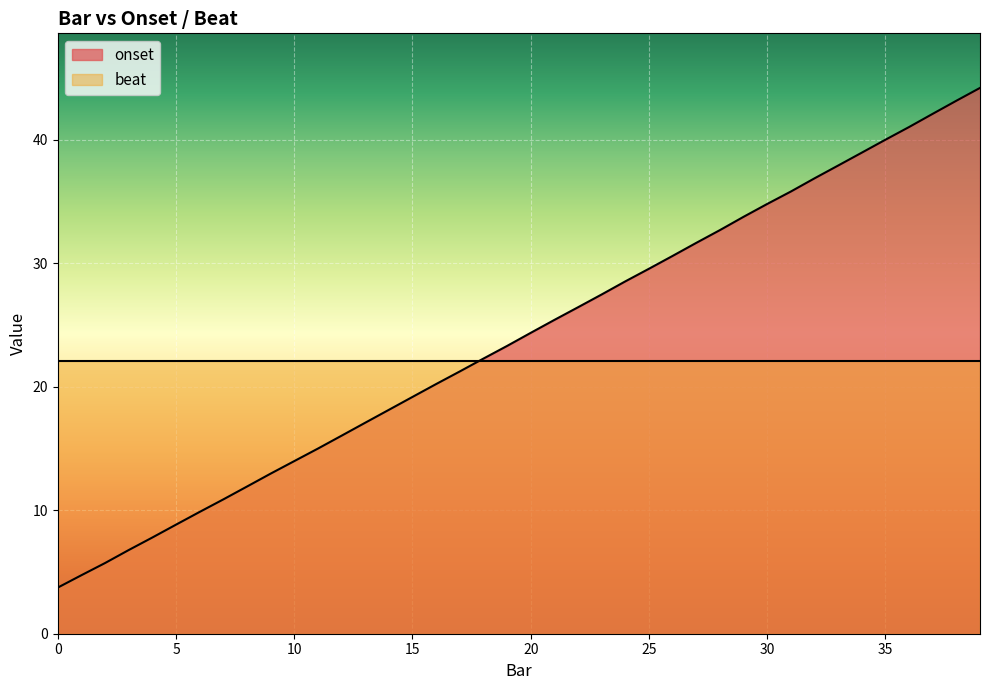

Reading left to right, what are all the values shown in this chart?

3.7	4.7	5.7	6.8	7.8	8.8	9.9	10.9	11.9	13.0	14.0	15.0	16.0	17.1	18.1	19.2	20.2	21.2	22.3	23.3	24.4	25.4	26.4	27.5	28.5	29.6	30.6	31.7	32.7	33.8	34.8	35.8	36.9	37.9	39.0	40.0	41.0	42.1	43.2	44.2